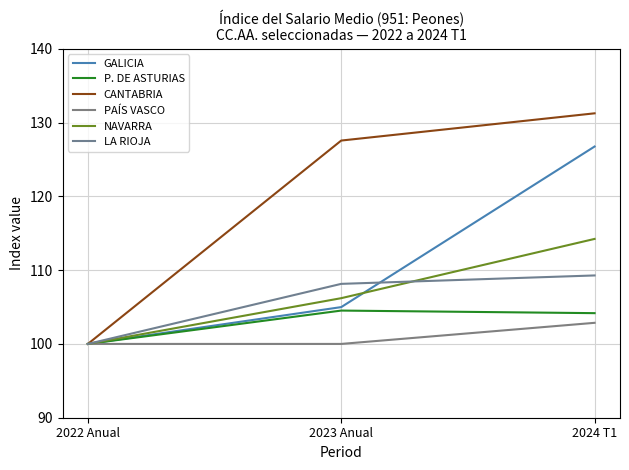

Reading left to right, what are all the values shown in this chart?

GALICIA: 2022 Anual=100.0	2023 Anual=105.0	2024 T1=126.8
P. DE ASTURIAS: 2022 Anual=100.0	2023 Anual=104.5	2024 T1=104.2
CANTABRIA: 2022 Anual=100.0	2023 Anual=127.6	2024 T1=131.2
PAÍS VASCO: 2022 Anual=100.0	2023 Anual=100.0	2024 T1=102.9
NAVARRA: 2022 Anual=100.0	2023 Anual=106.2	2024 T1=114.2
LA RIOJA: 2022 Anual=100.0	2023 Anual=108.1	2024 T1=109.3